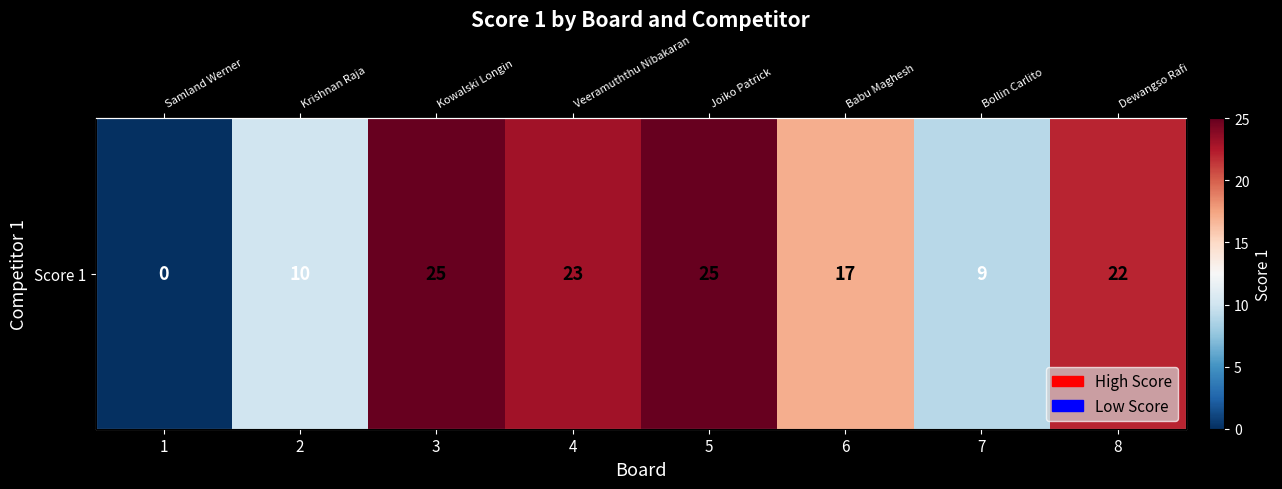

Rank the categories by value from highest to lowest.

3, 5, 4, 8, 6, 2, 7, 1